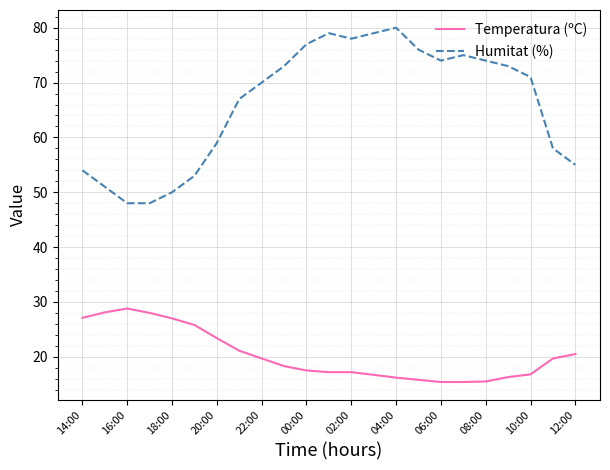

What is the difference between the maximum and minimum values in the Temperatura (ºC) series?

13.4